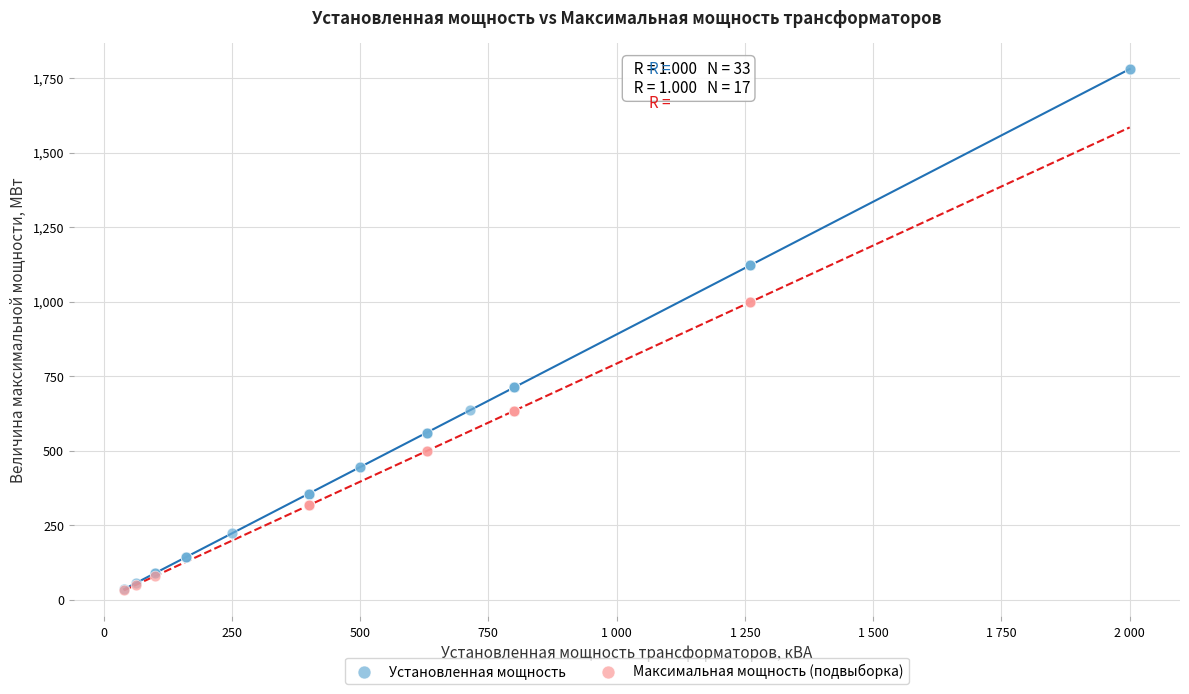

Which series reaches the maximum Y coordinate?

Установленная мощность